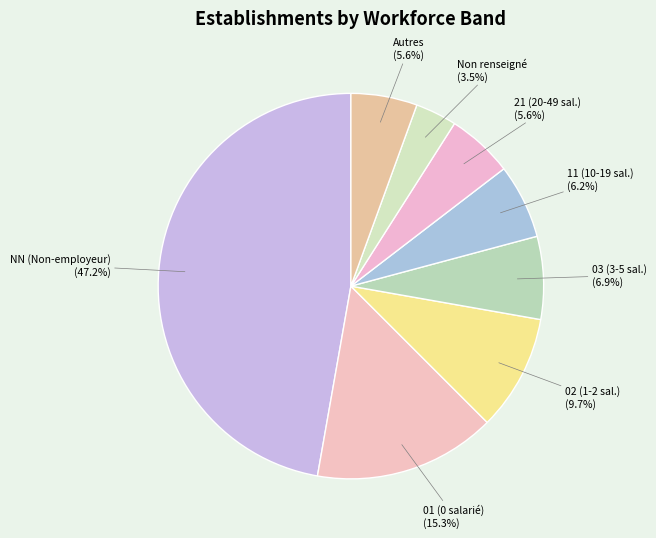

What is the smallest slice in the pie chart?

Non renseigné